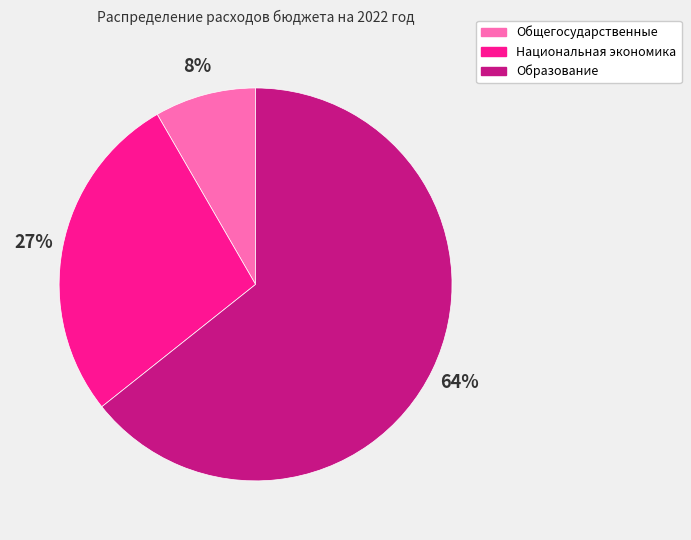

Between Общегосударственные and Национальная экономика, which is larger?

Национальная экономика